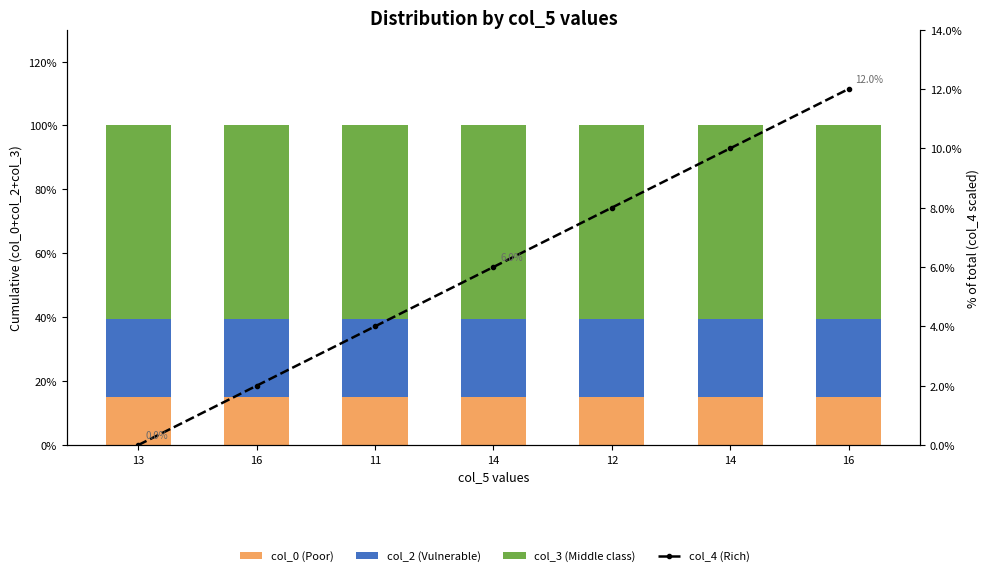

Reading left to right, extract all data points from this chart.

col_0 (Poor): 13=15.2	16=15.2	11=15.2	14=15.2	12=15.2	14=15.2	16=15.2
col_2 (Vulnerable): 13=24.2	16=24.2	11=24.2	14=24.2	12=24.2	14=24.2	16=24.2
col_3 (Middle class): 13=60.6	16=60.6	11=60.6	14=60.6	12=60.6	14=60.6	16=60.6
col_4 (Rich): 13=0.0	16=2.0	11=4.0	14=6.0	12=8.0	14=10.0	16=12.0